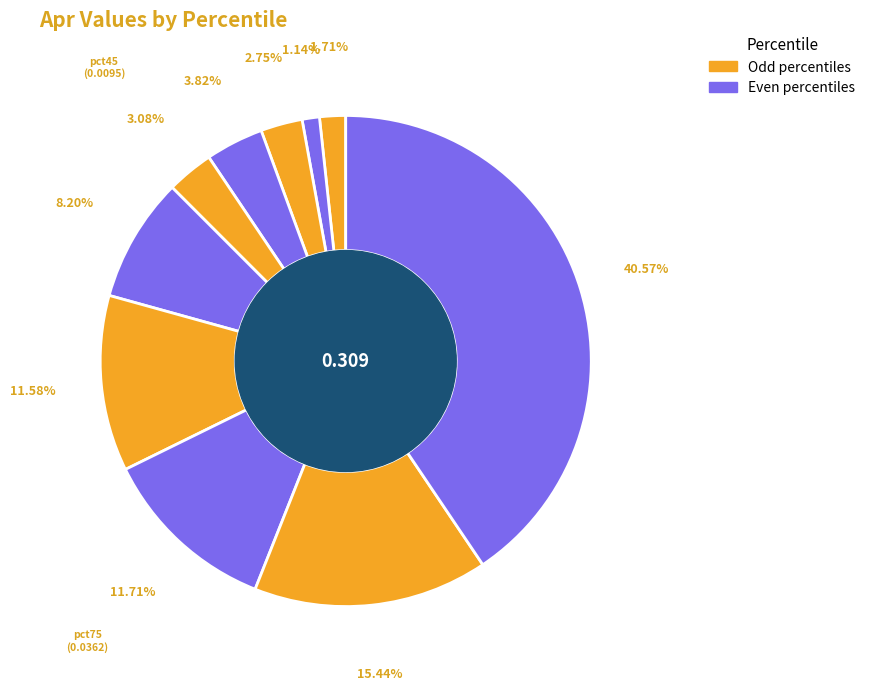

How many segments does this pie chart have?

10